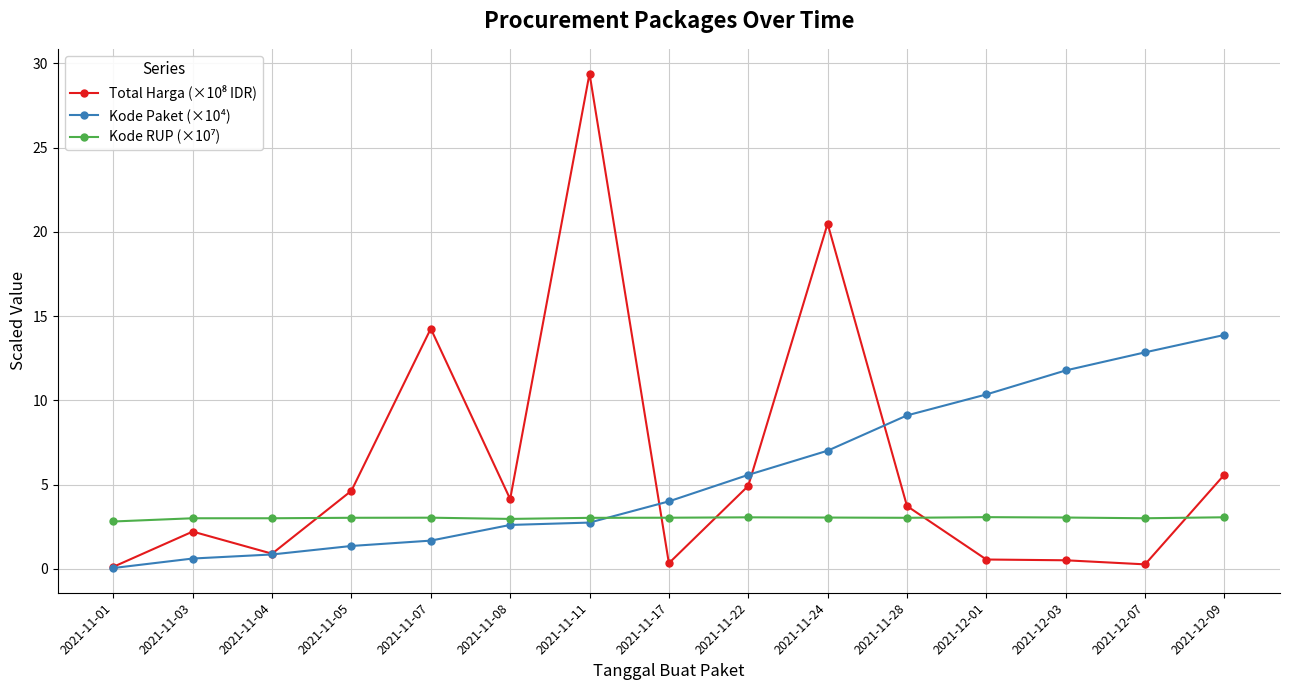

The Kode Paket (×10⁴) series shows 15.2 at 2021-11-28. True or false?

False